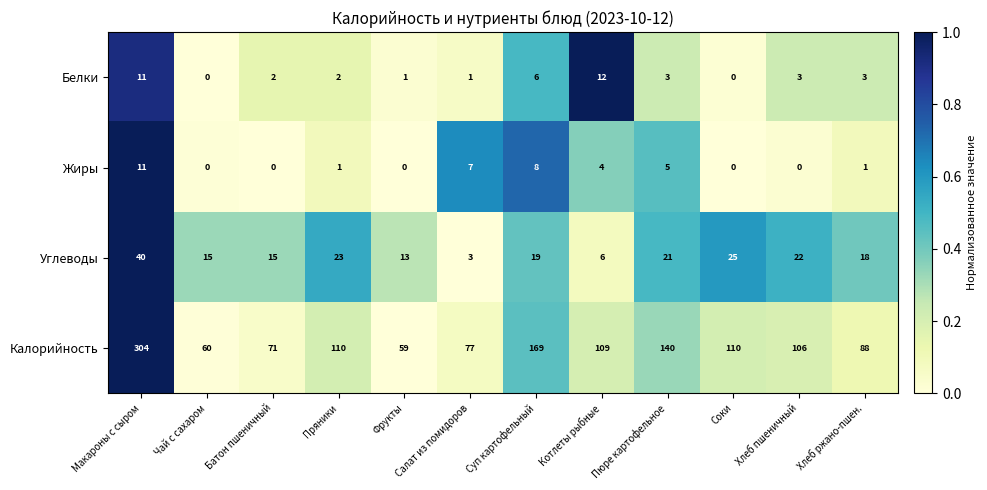

How many values in the Углеводы series are below 19?

6